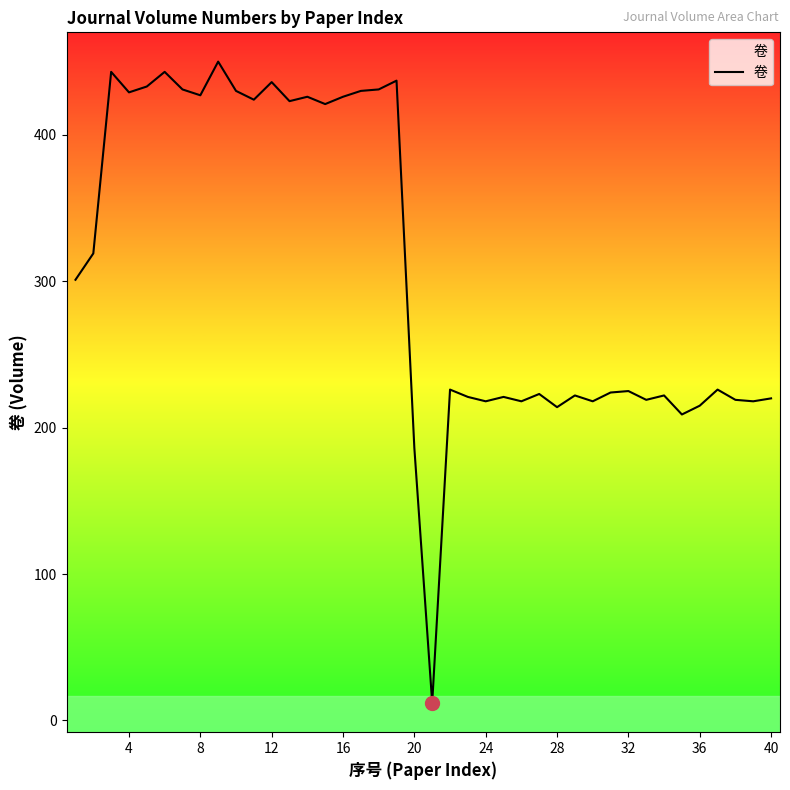

Does the chart have visible grid lines?

No